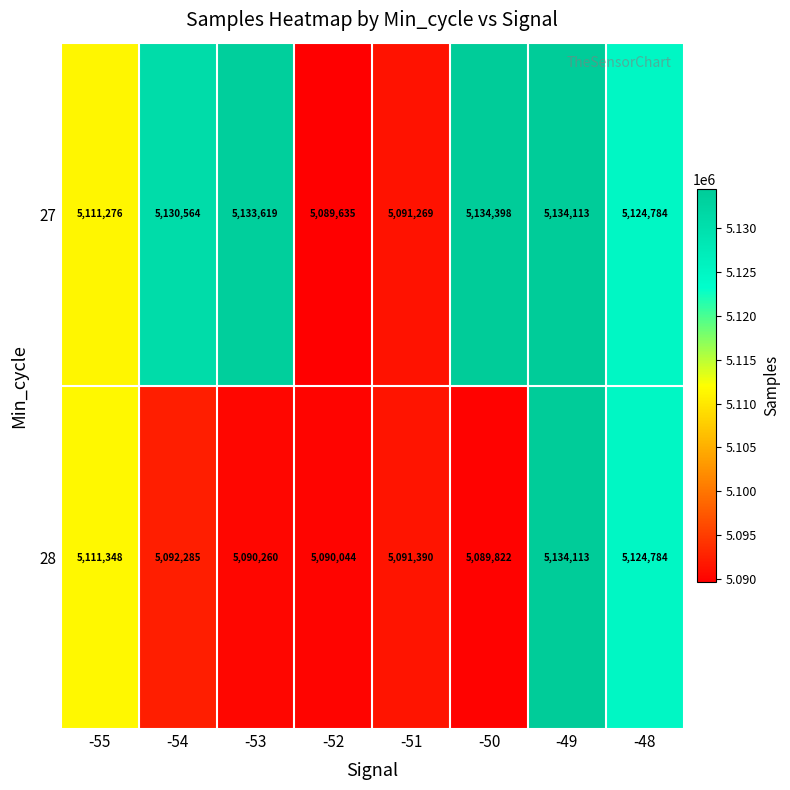

Which category has the lowest value across all series?

-52